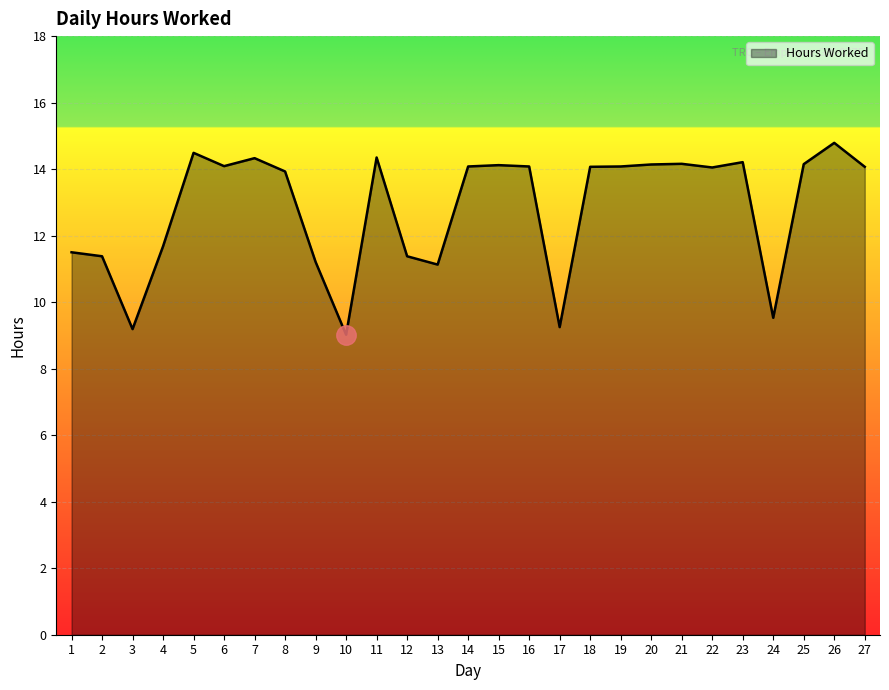

What is the smallest value displayed?

9.0